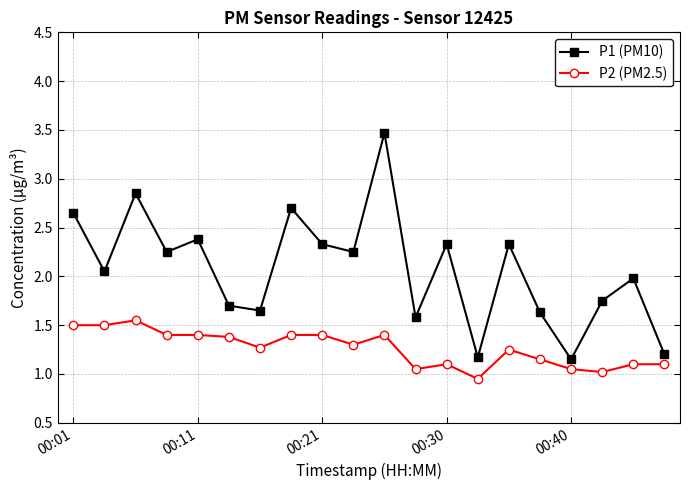

True or false: P1 (PM10) and P2 (PM2.5) cross at least once.

False